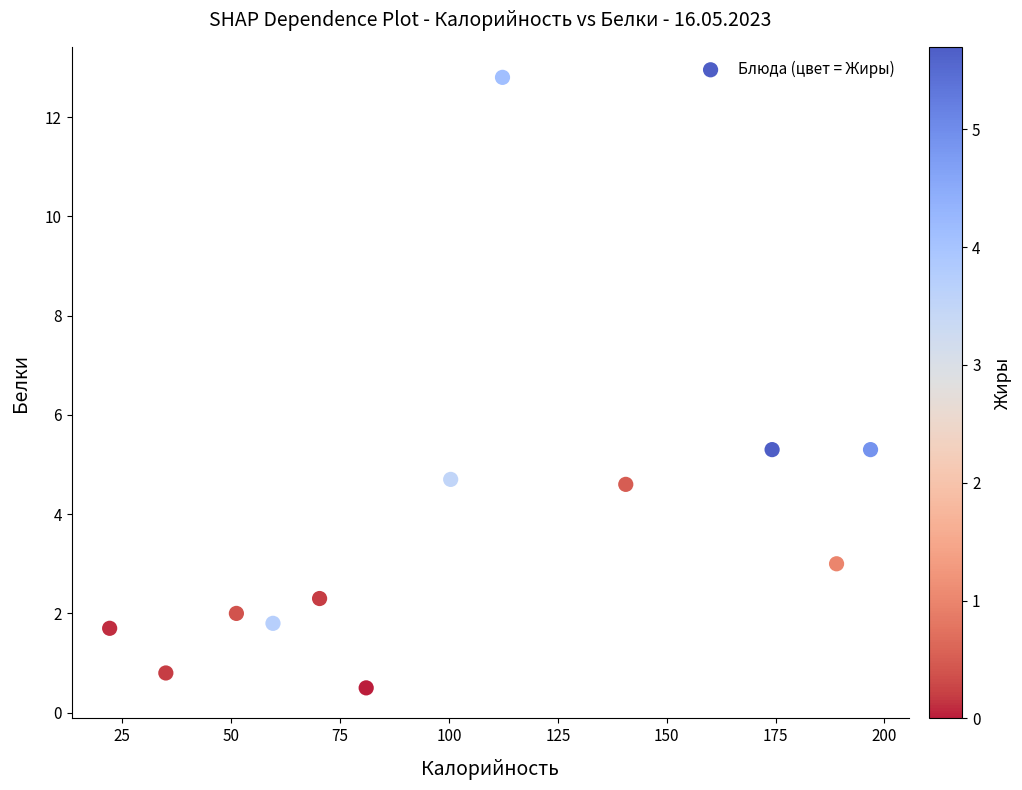

What is the range of X values (max minus min)?

174.7